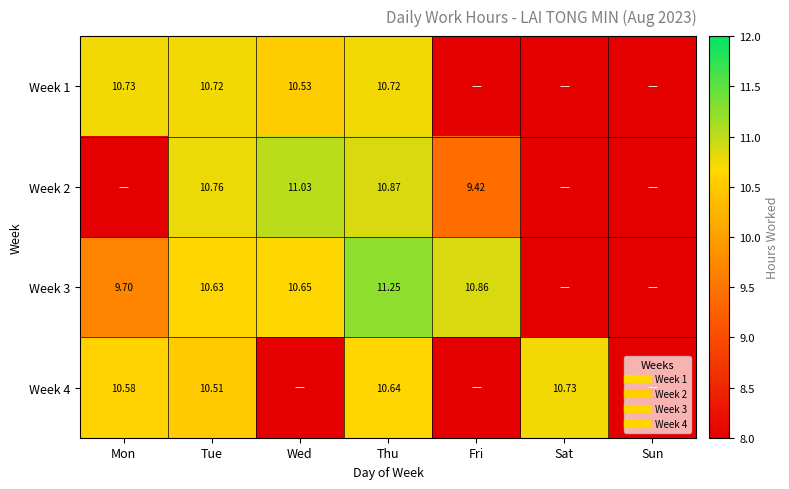

True or false: Week 2 has a value of 10.9 at Thu.

True